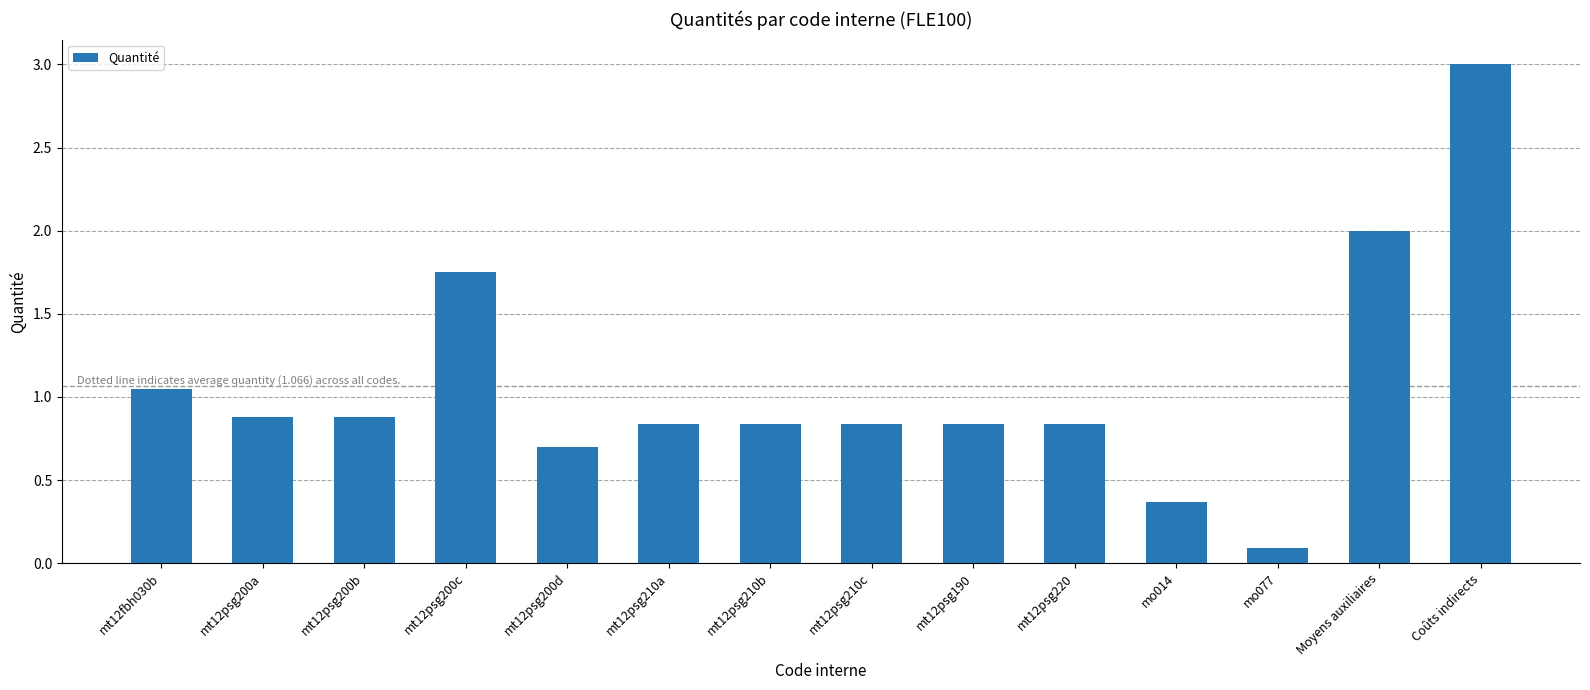

Which label corresponds to the largest value in the chart?

Coûts indirects